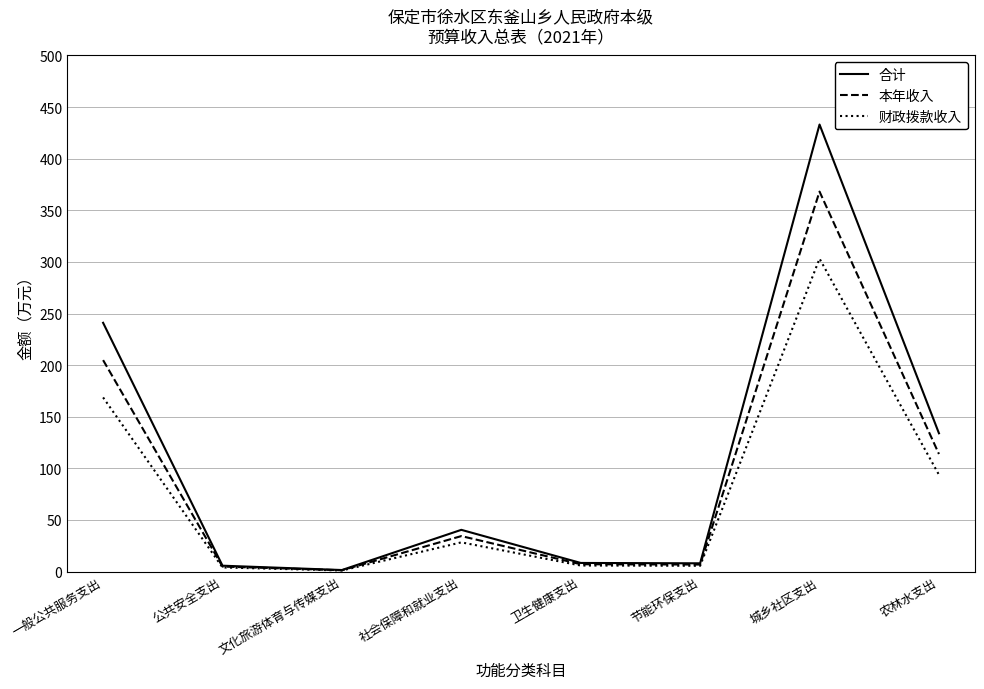

List the series in order of their peak value, lowest first.

财政拨款收入, 本年收入, 合计